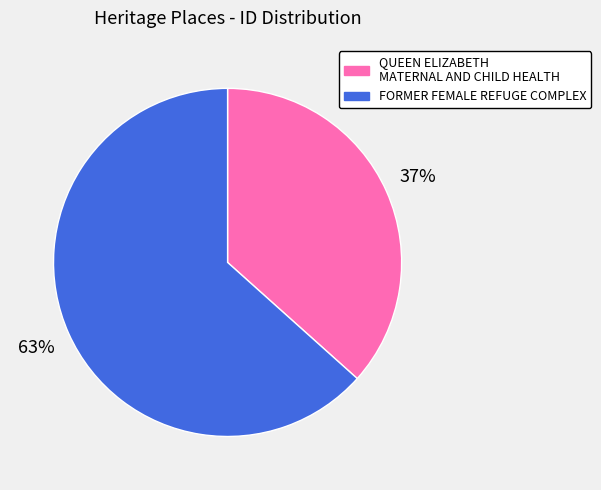

Does FORMER FEMALE REFUGE COMPLEX account for over 50% of the chart?

Yes